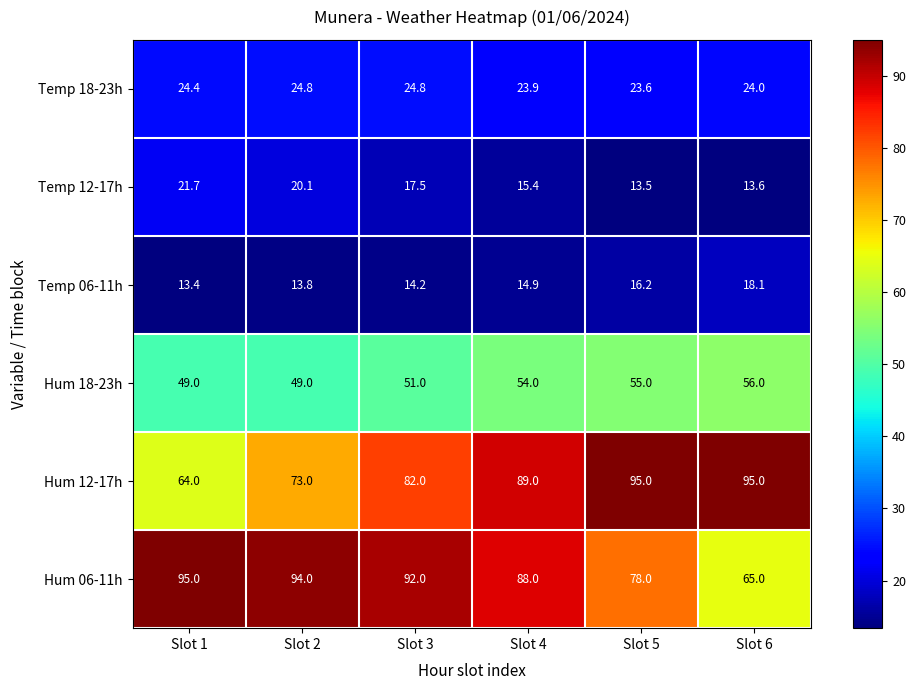

Which label corresponds to the smallest value in the chart?

Slot 1